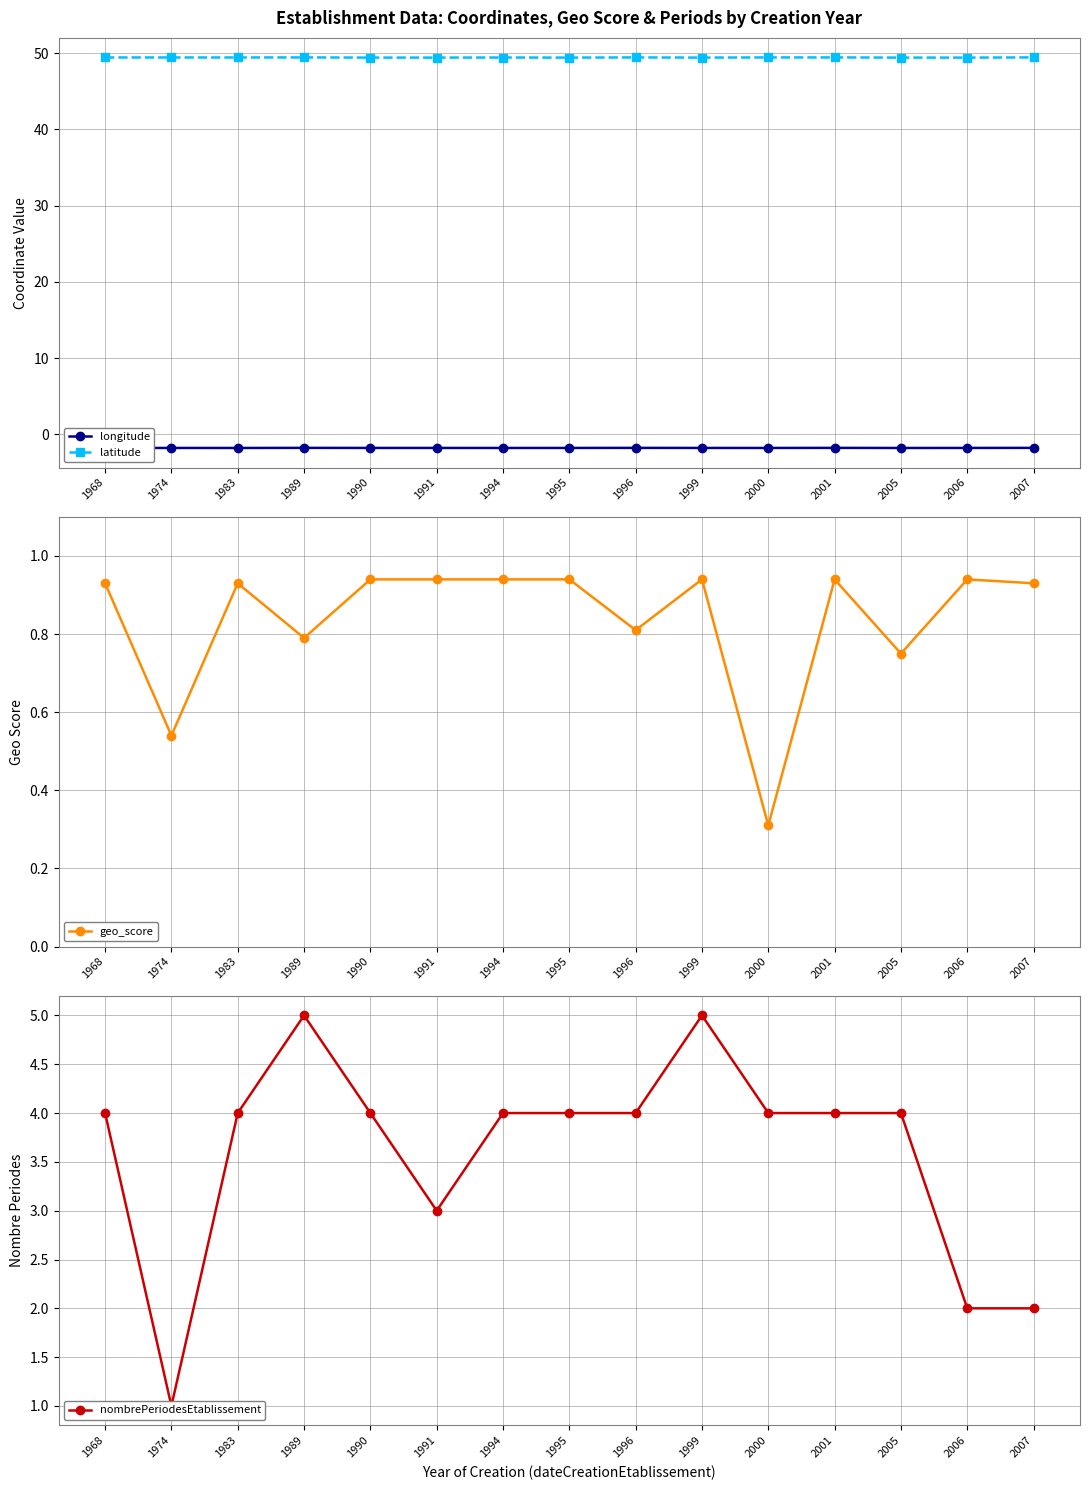

At which category does latitude reach its first local peak?

1989